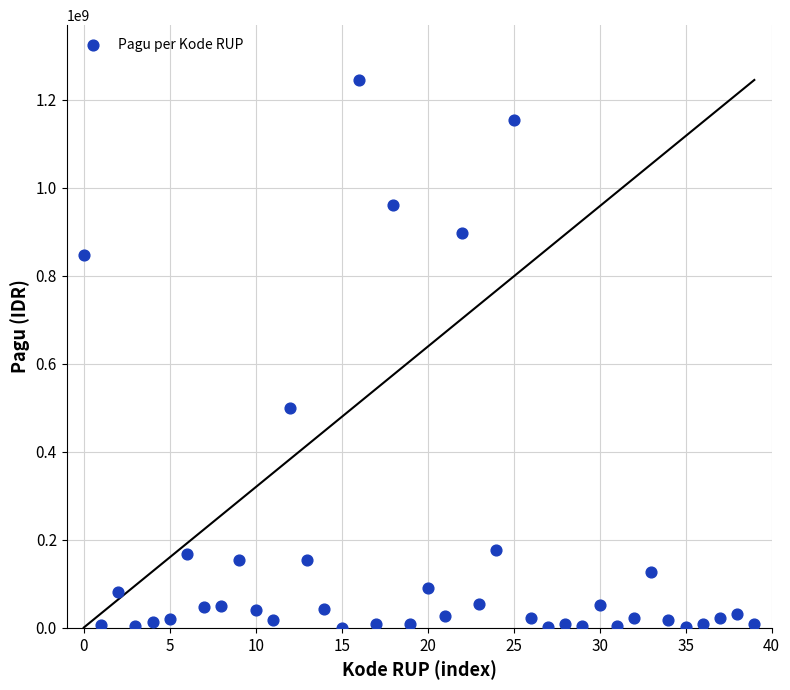

What Y value in the scatter plot is closest to 622840000?

499932000